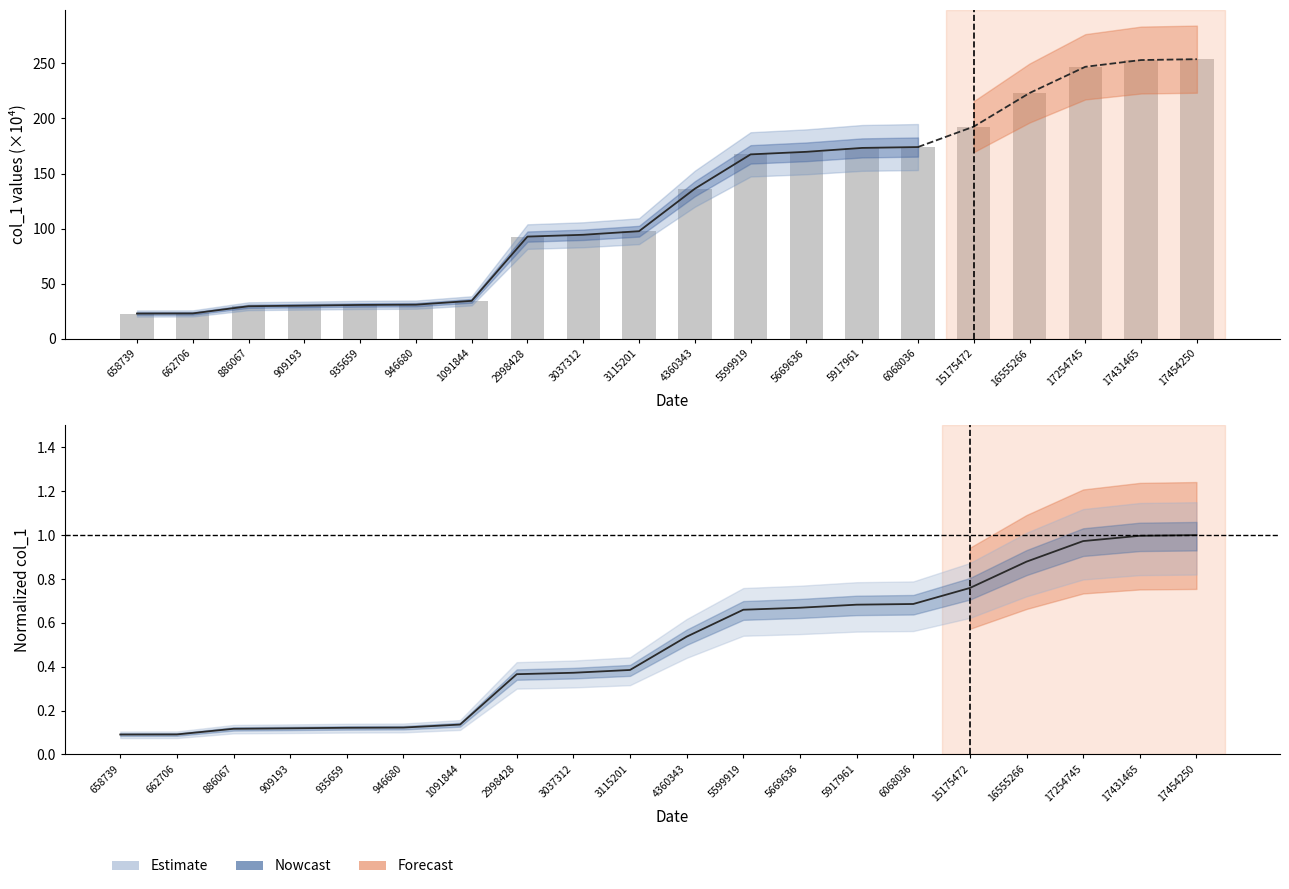

Is it true that the value at 5669636 is 169.7?

True